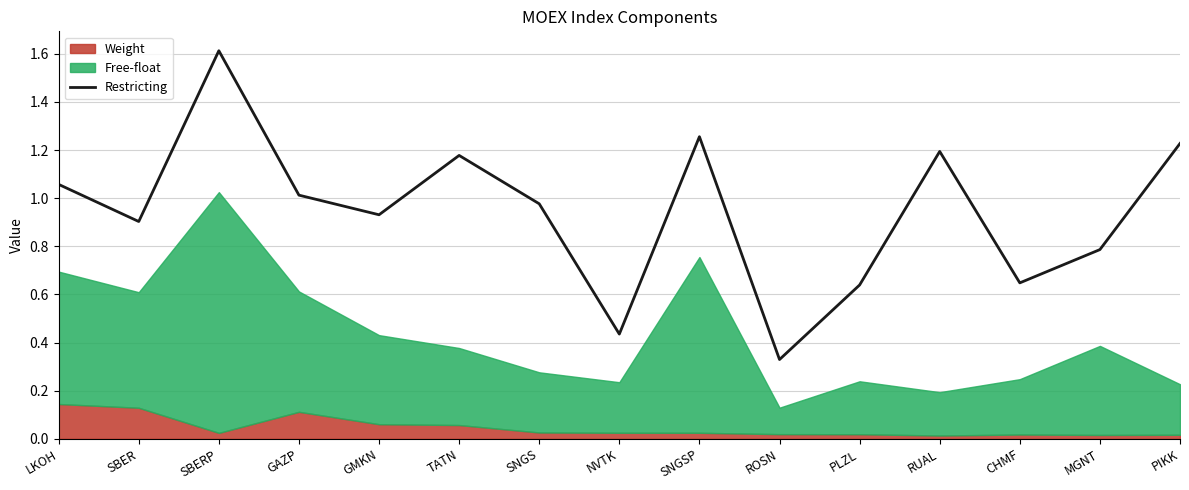

At which label does Restricting reach its peak?

SBERP